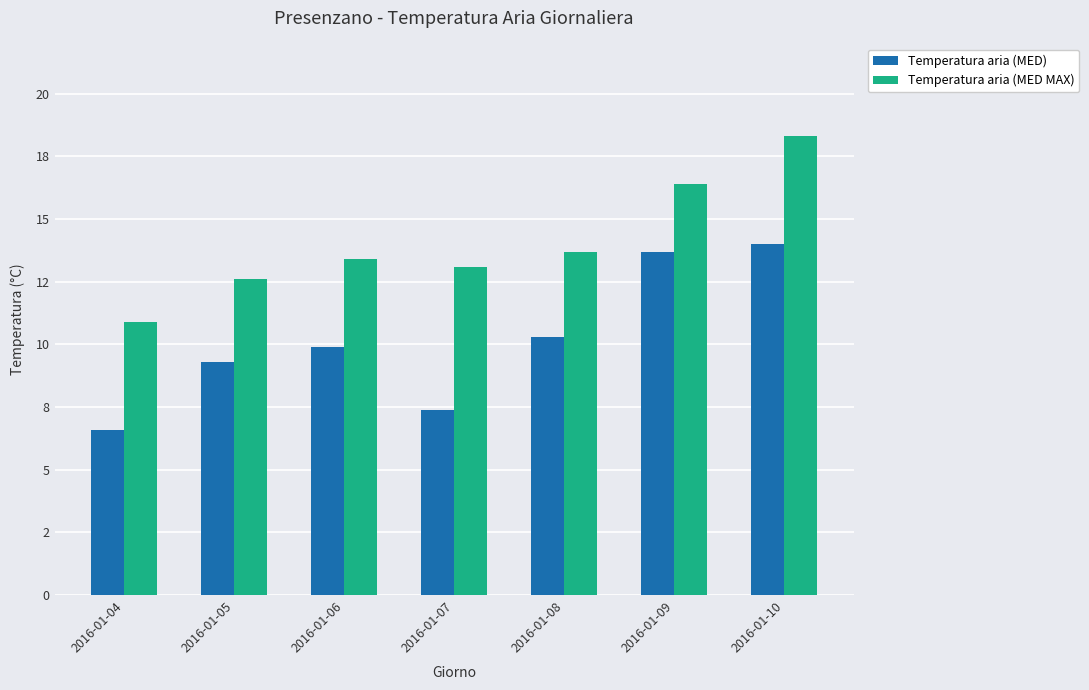

Is it true that Temperatura aria (MED MAX) equals 22.7 at 2016-01-07?

False